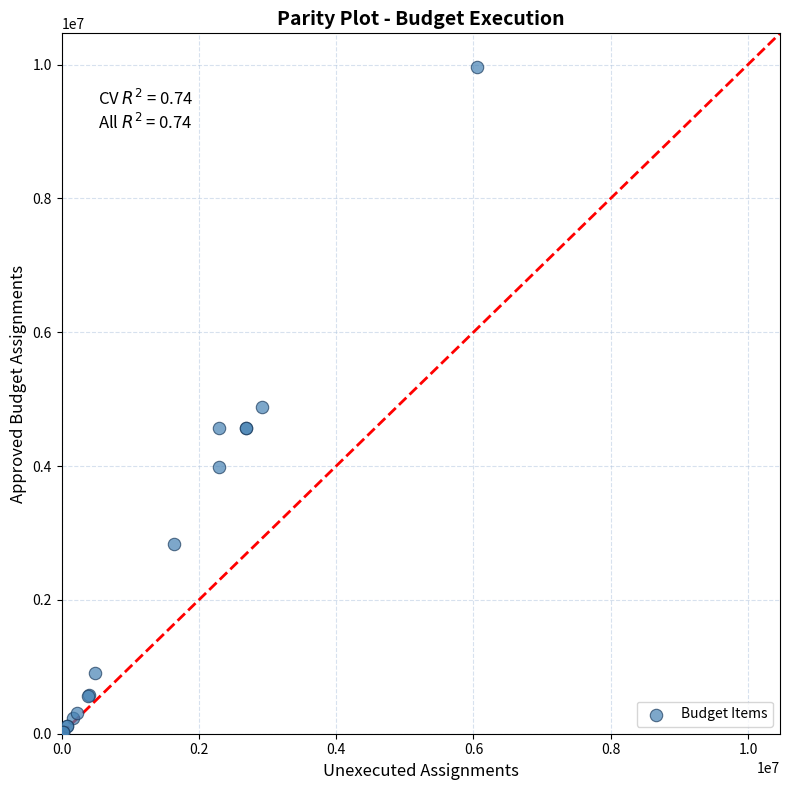

What Y value in the scatter plot is closest to 4984090?

4878600.0